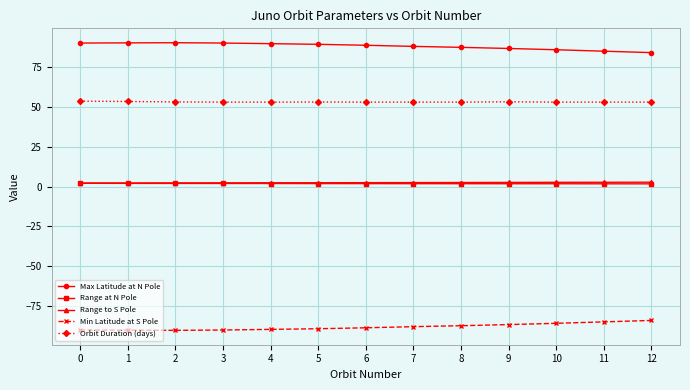

Count the number of data series in this chart.

5